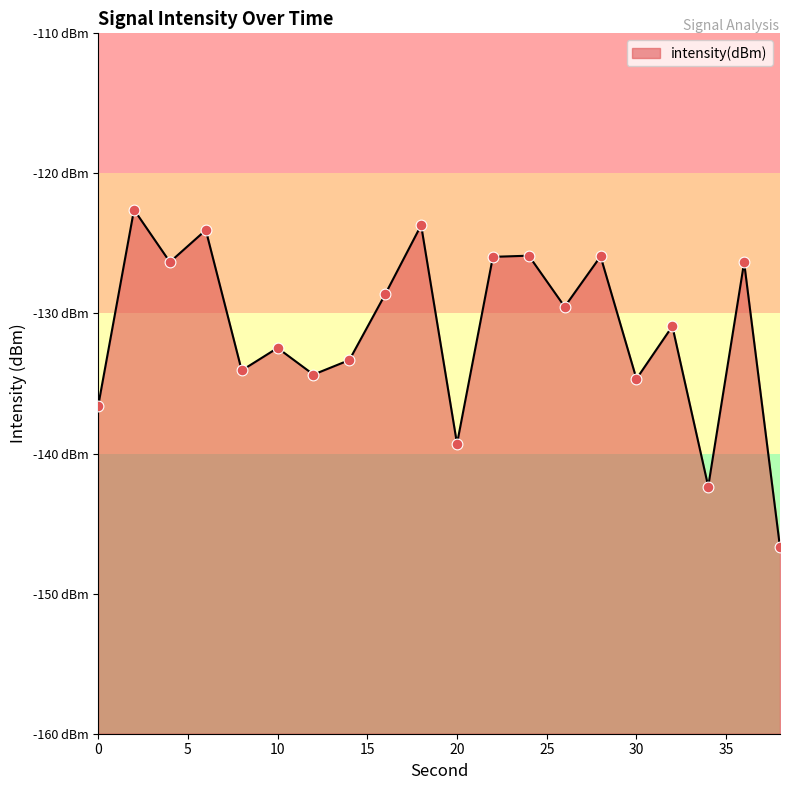

Which has a higher value, 14 or 2?

2